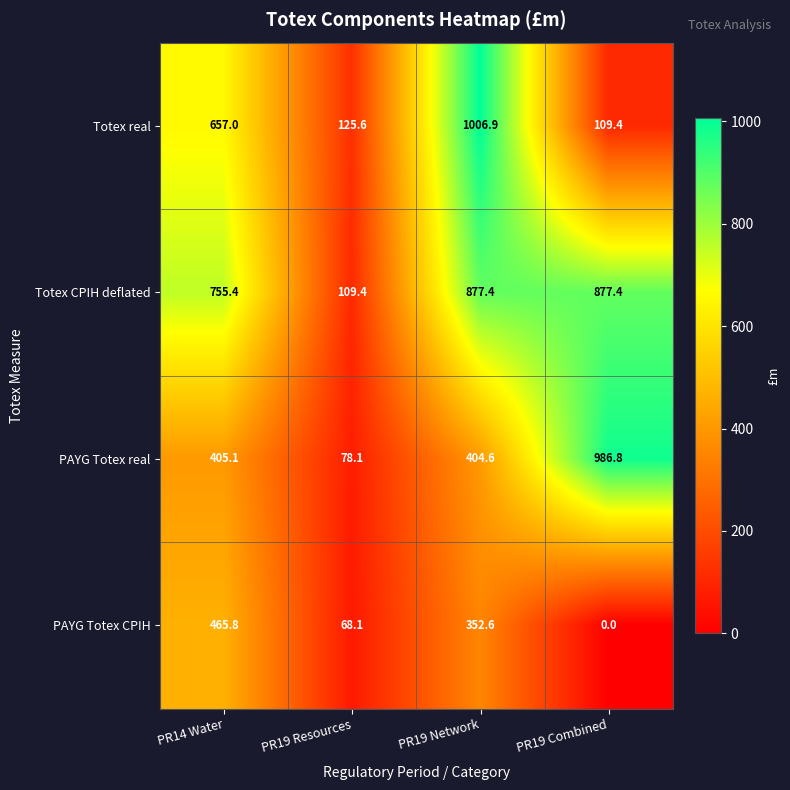

Rank the series by their maximum value, from lowest to highest.

PAYG Totex CPIH, Totex CPIH deflated, PAYG Totex real, Totex real